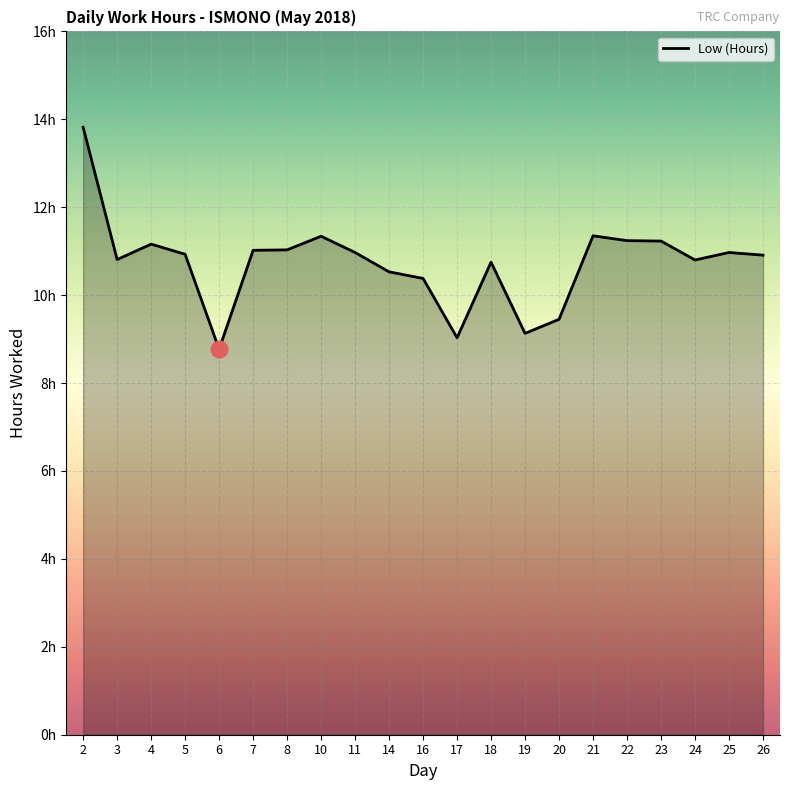

Does the chart display data point markers on the line(s)?

No